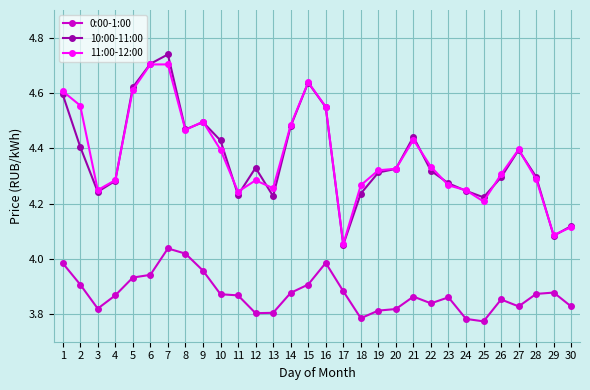

True or false: 10:00-11:00 has more than 0 points higher than both neighbors.

True